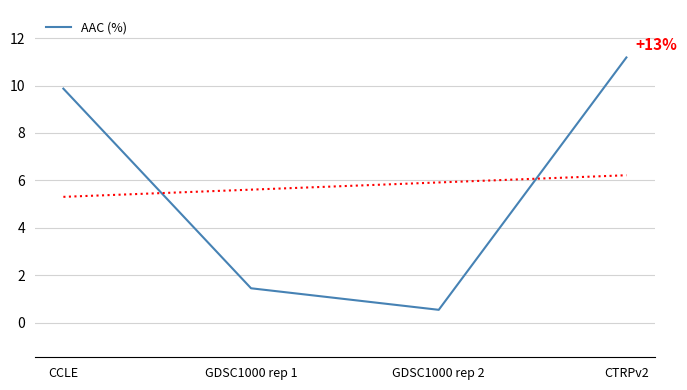

Reading left to right, what are all the values shown in this chart?

9.9	1.5	0.5	11.2